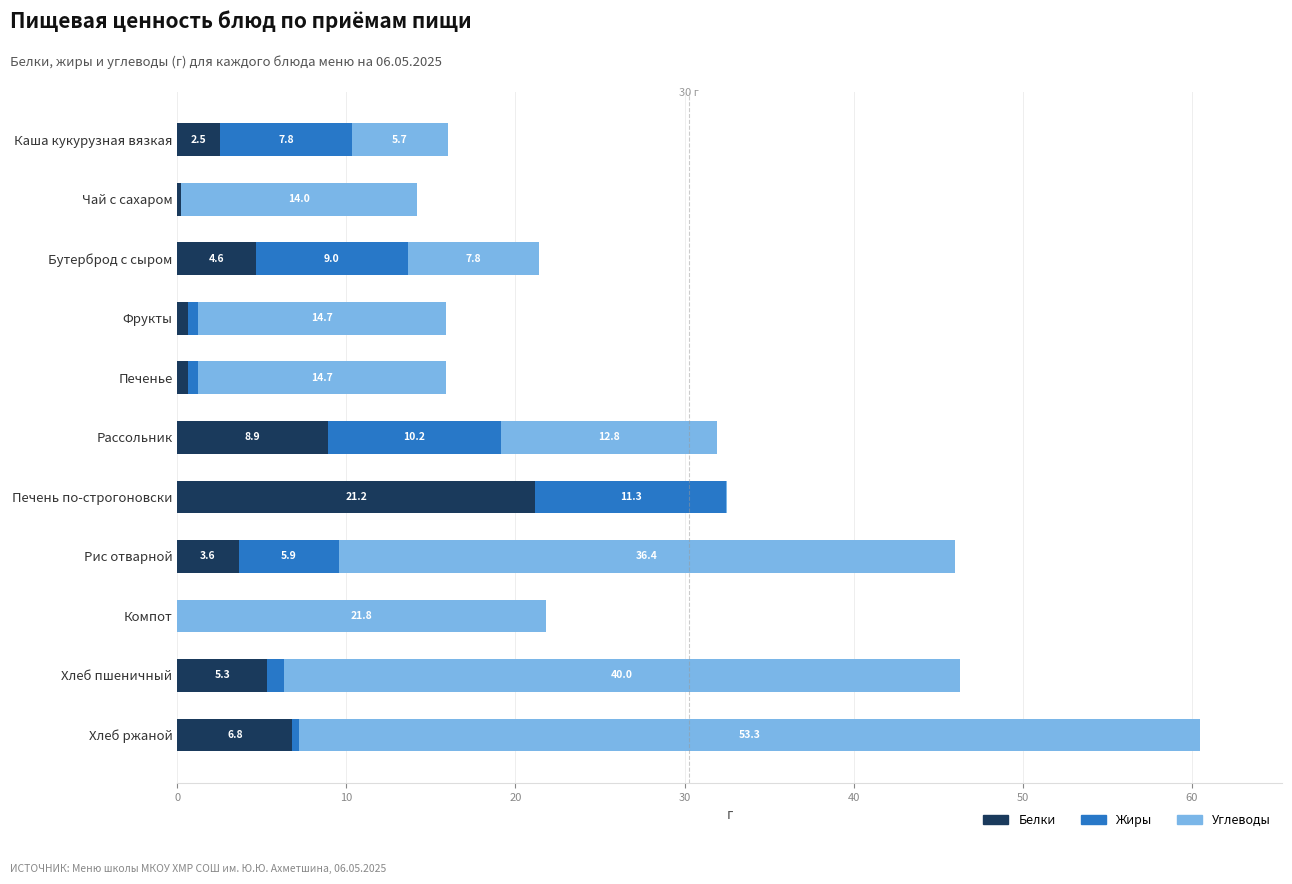

At which label does Белки reach its peak?

Печень по-строгоновски